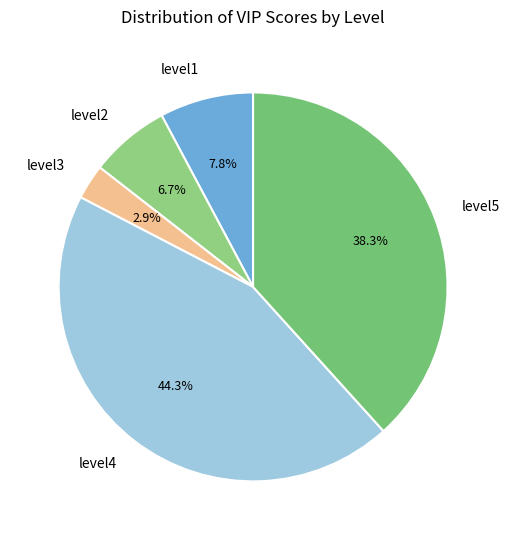

How many slices are in this pie chart?

5